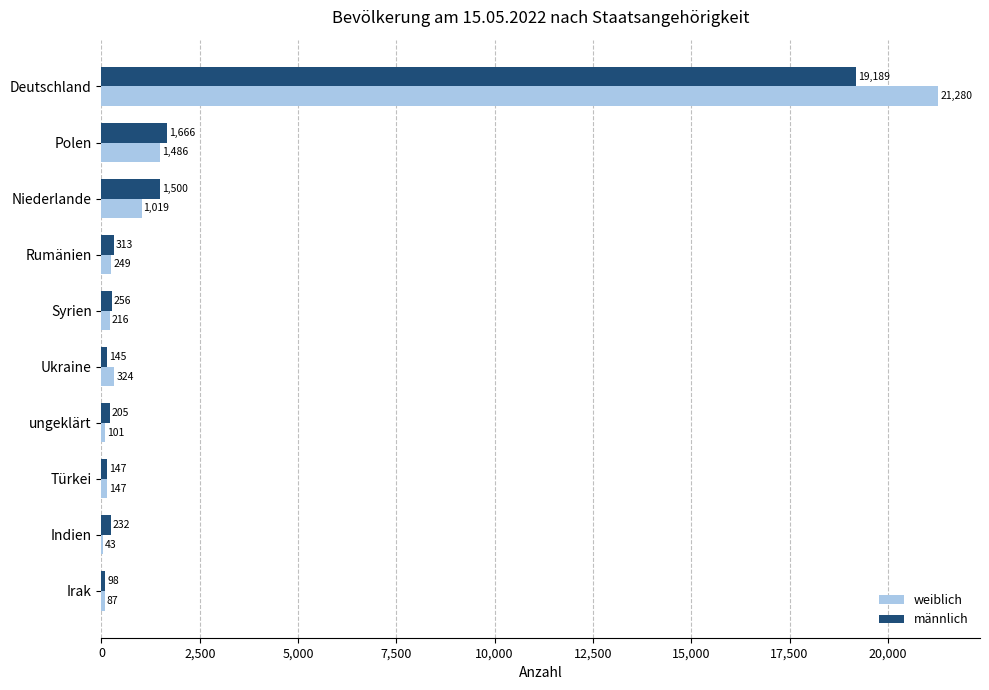

Between Türkei and Indien, which series saw the biggest shift?

weiblich